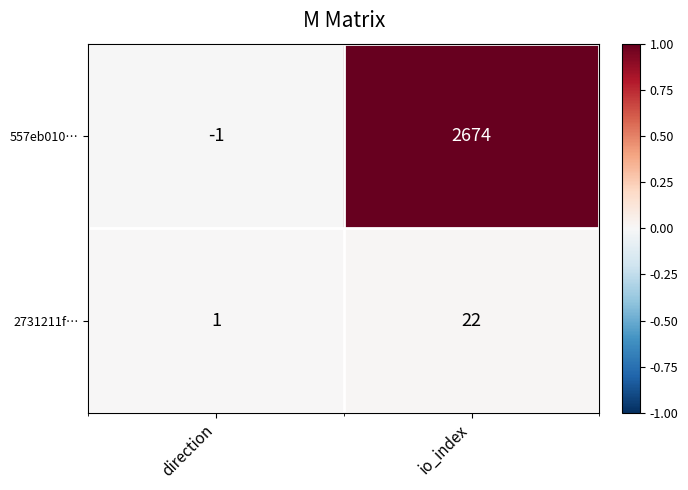

Which series has the largest total across all categories?

557eb010…